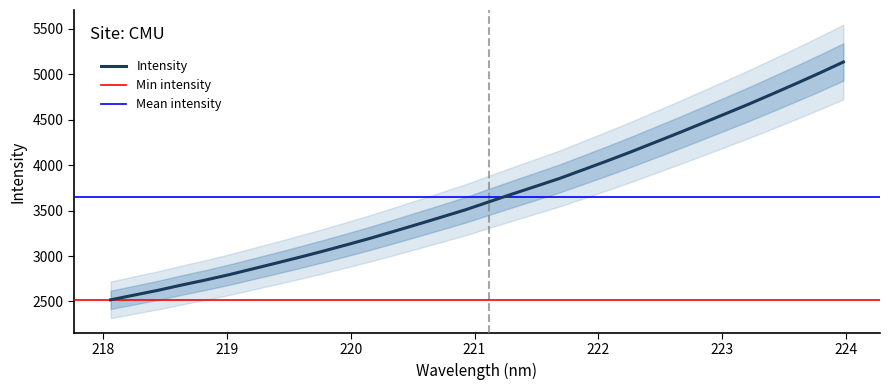

Approximately how many times larger is the value at 220.1623 compared to 221.6902?

0.8